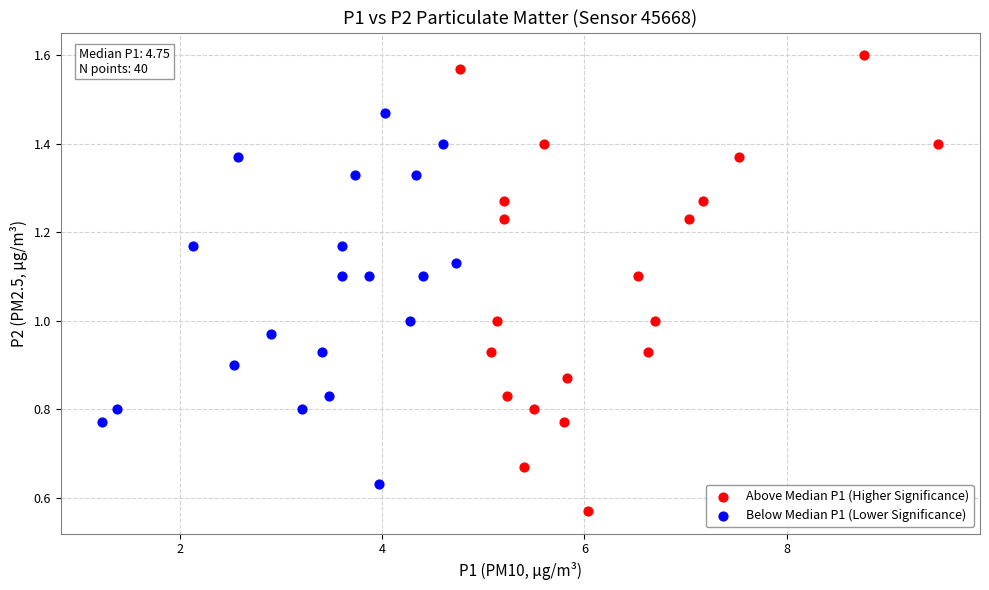

Which series reaches the minimum Y coordinate?

Above Median P1 (Higher Significance)